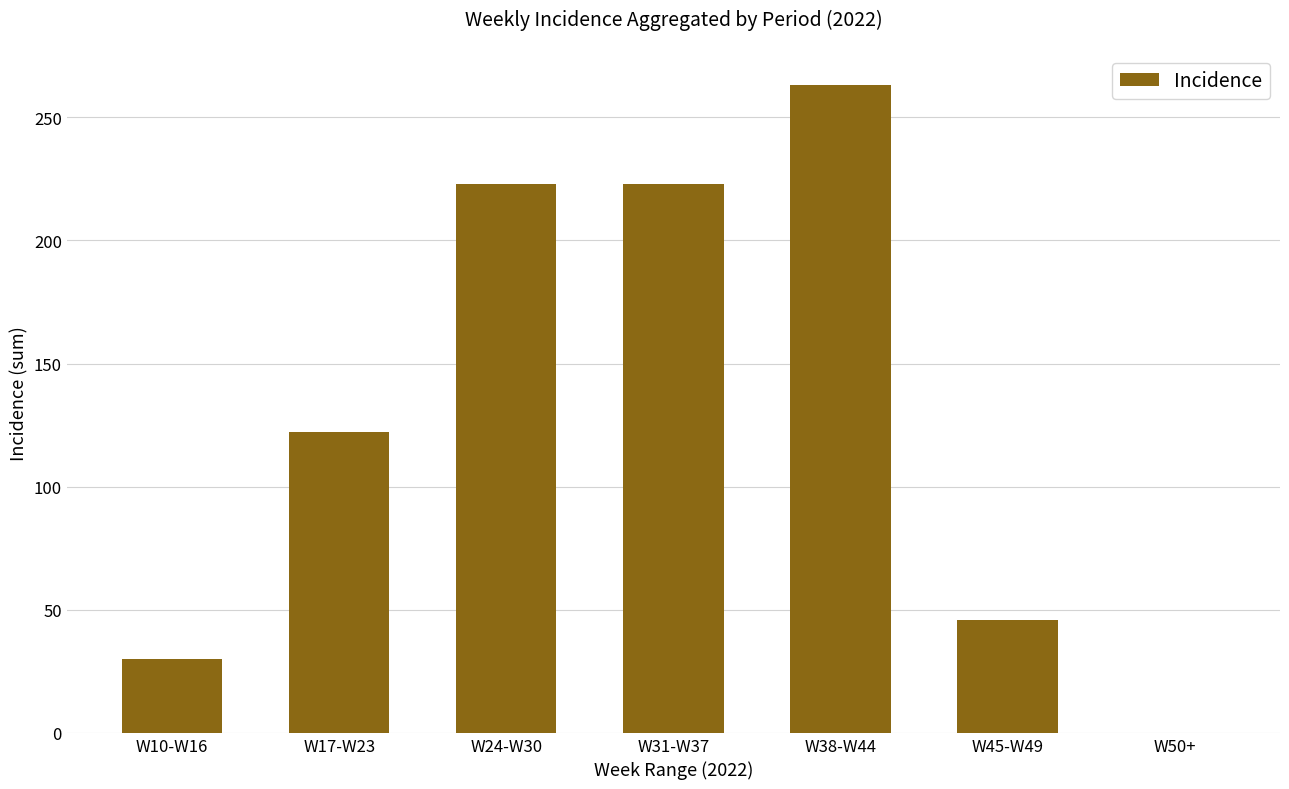

Which label corresponds to the largest value in the chart?

W38-W44